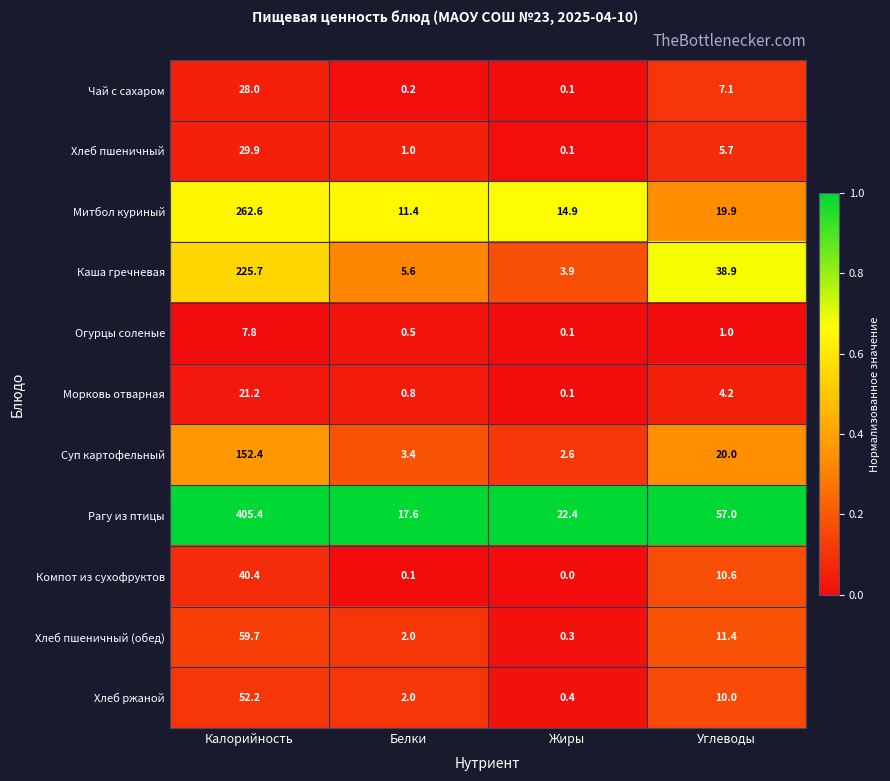

What is the total value across all series at Белки?

44.6